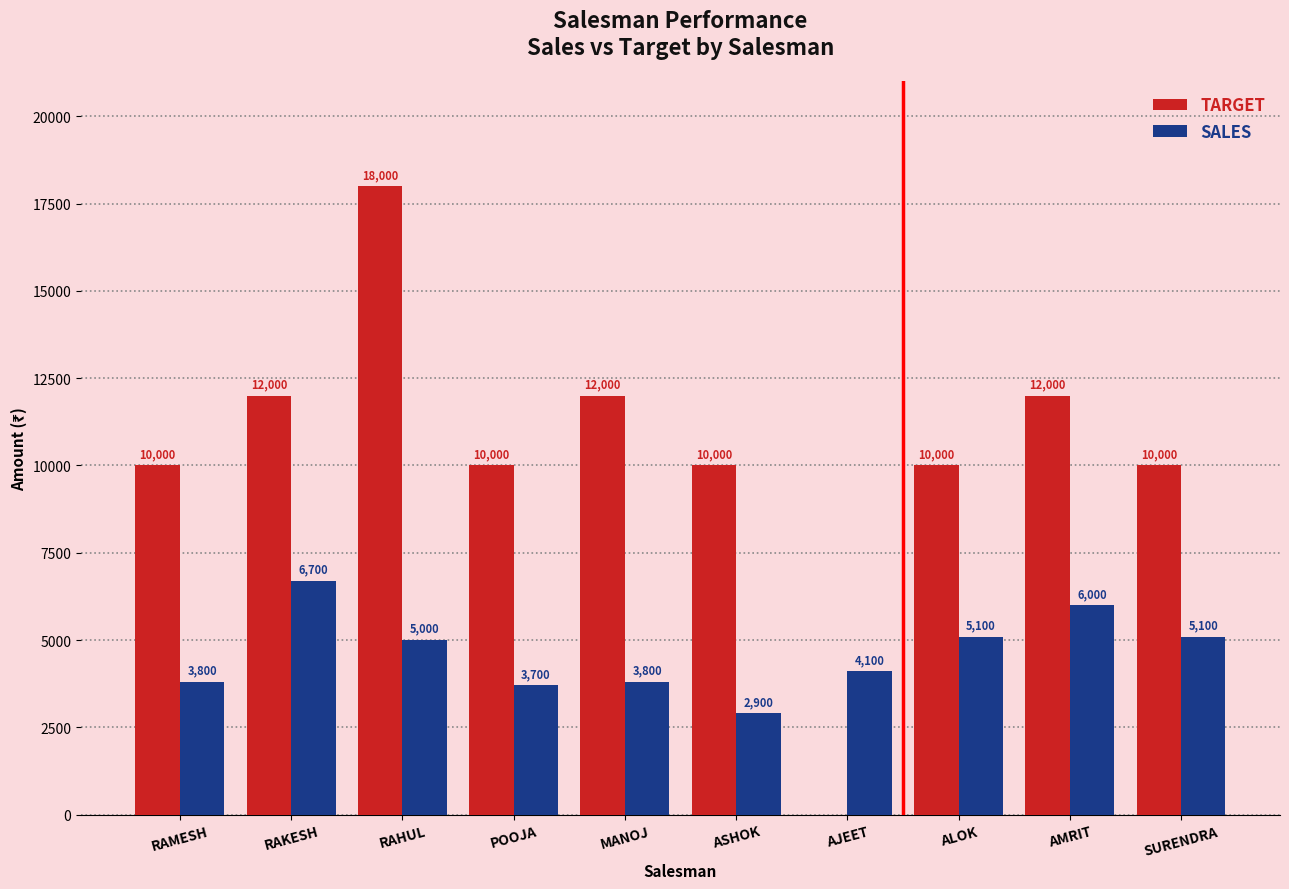

Which category has the highest value in the TARGET series?

RAHUL